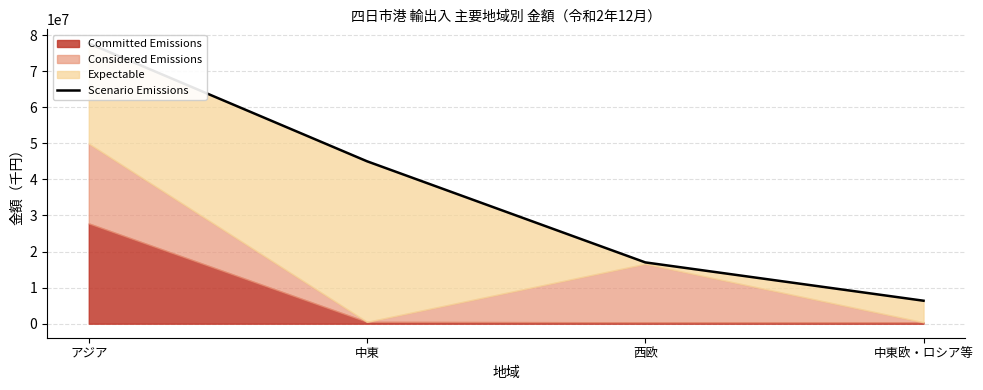

Reading left to right, transcribe all the data shown in this chart.

77689905	45009138	16989729	6367892